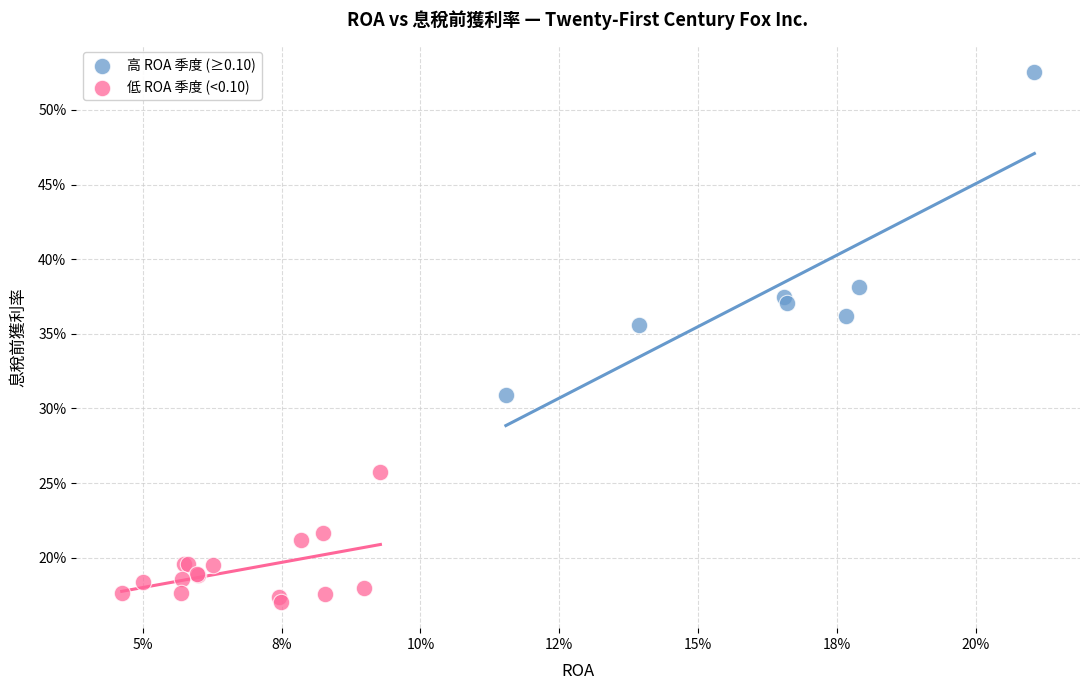

Which series reaches the minimum Y coordinate?

低 ROA 季度 (<0.10)